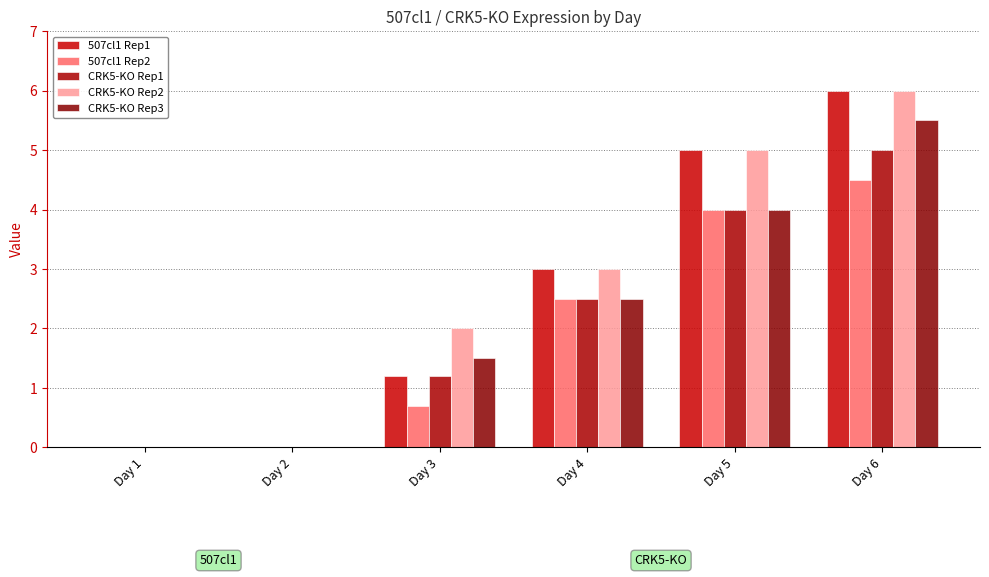

How many groups of bars are there?

6